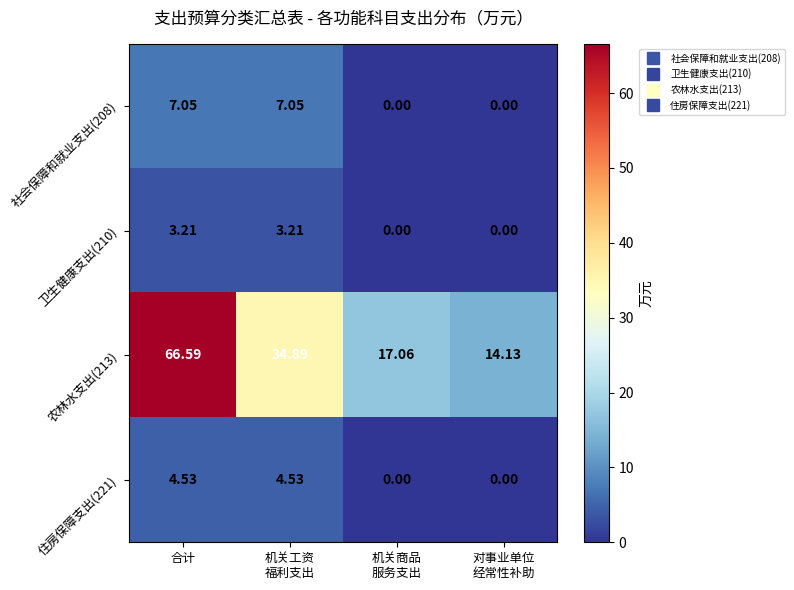

Rank the series at 机关工资
福利支出 from highest to lowest value.

农林水支出(213), 社会保障和就业支出(208), 住房保障支出(221), 卫生健康支出(210)